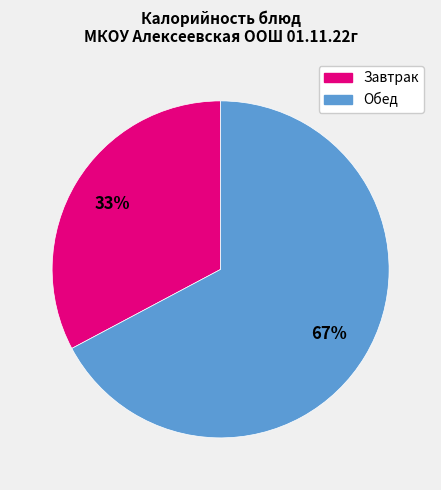

Is there any slice that represents more than half of the pie?

Yes